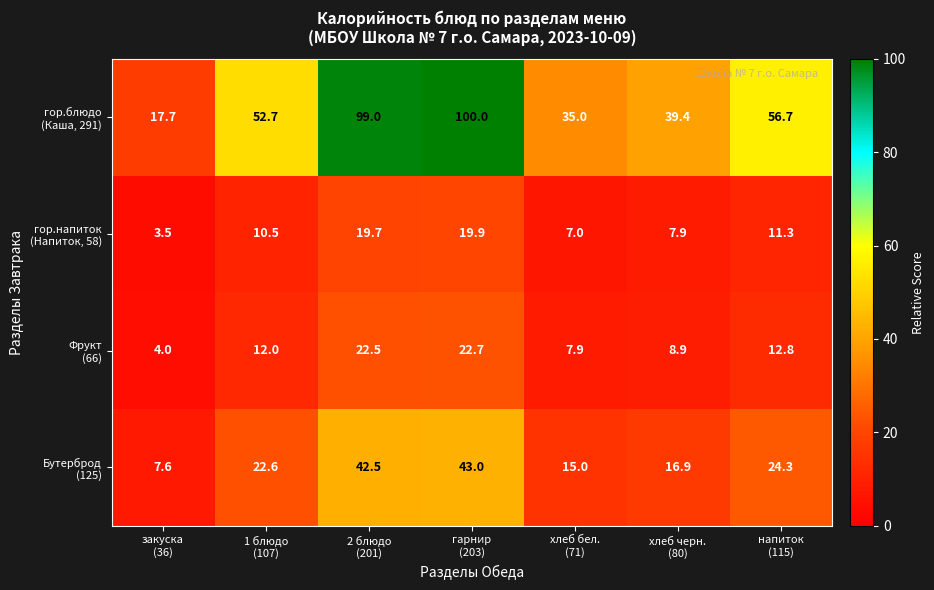

What is the smallest value displayed?

3.5